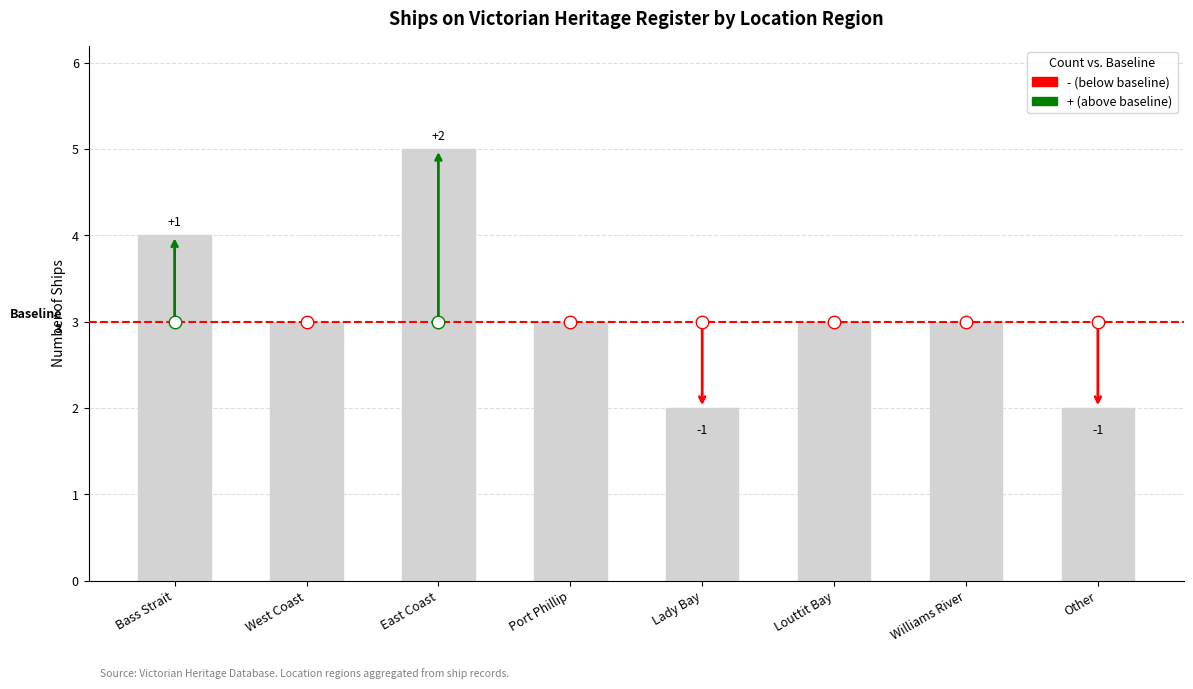

At which label is the value closest to 3?

West Coast